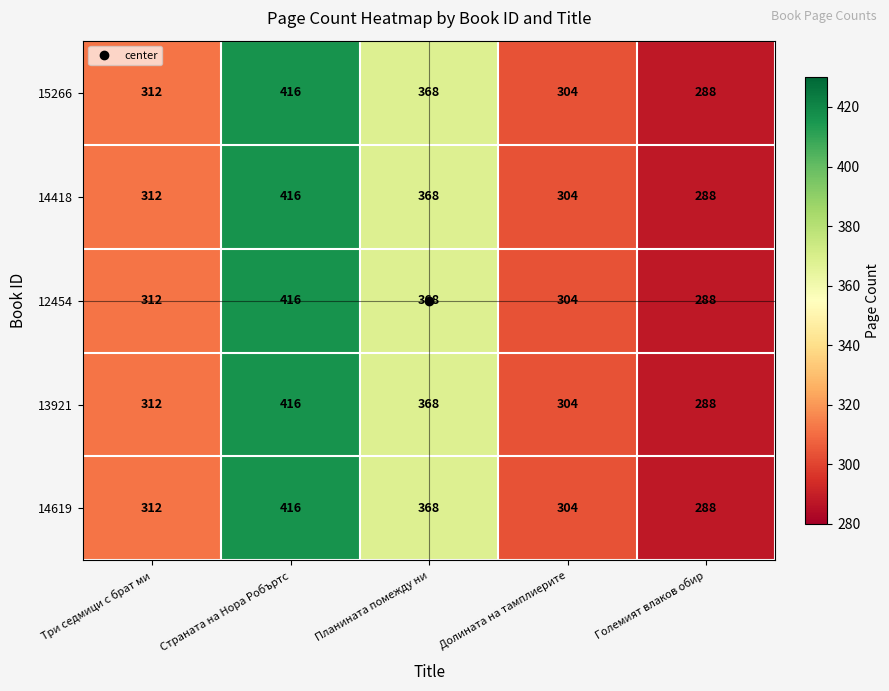

Which category has the highest value across all series?

Страната на Нора Робъртс